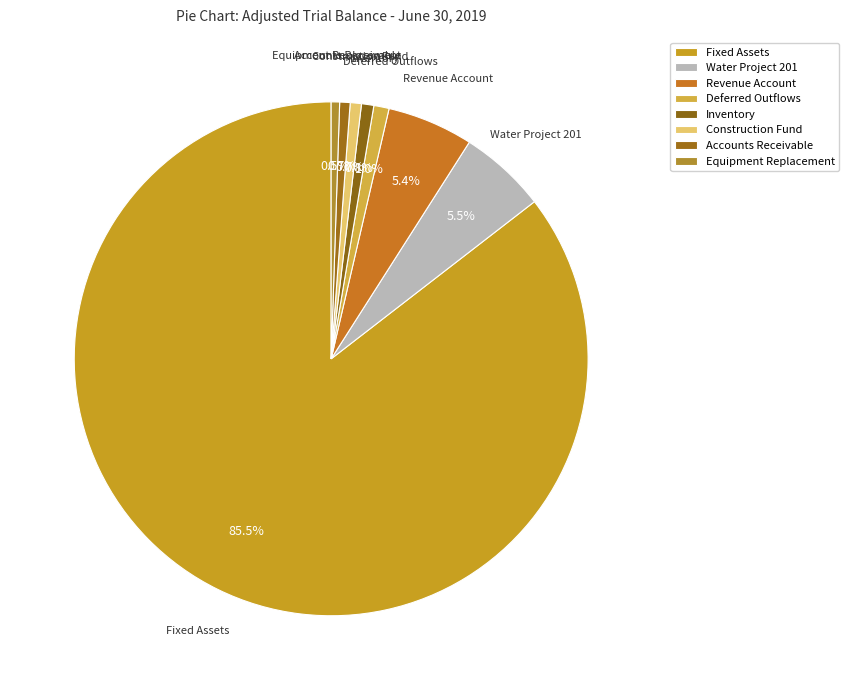

Between Revenue Account and Accounts Receivable, which is larger?

Revenue Account